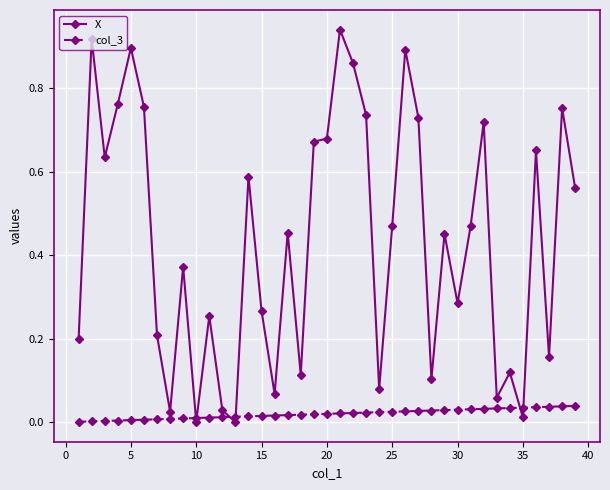

Rank the series by their maximum value, from lowest to highest.

col_3, X